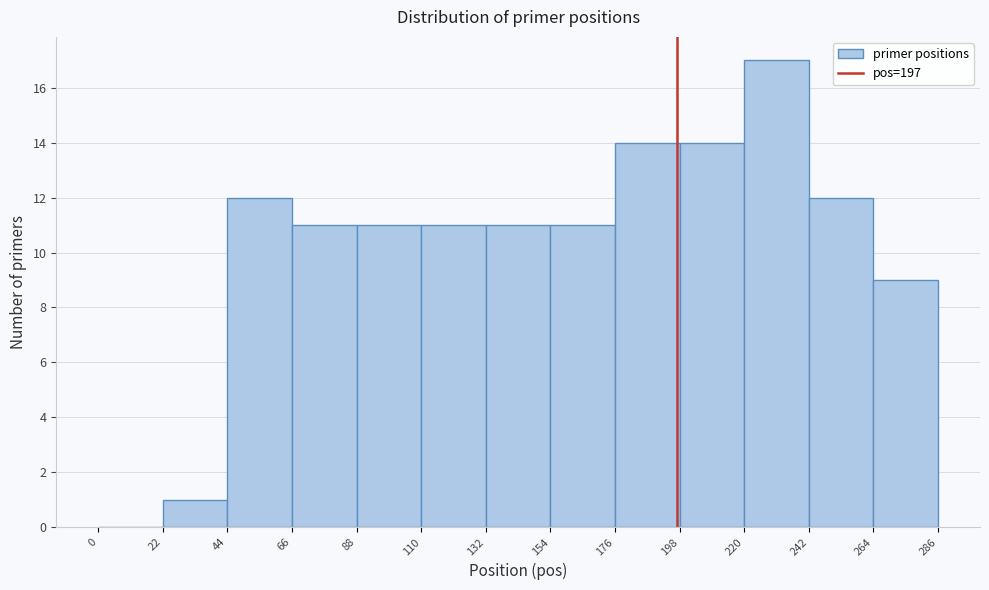

How tall is the bar that spans 110 to 132 on the x-axis? The values are not printed on the chart, so give them approximately, as read against the axis.

11